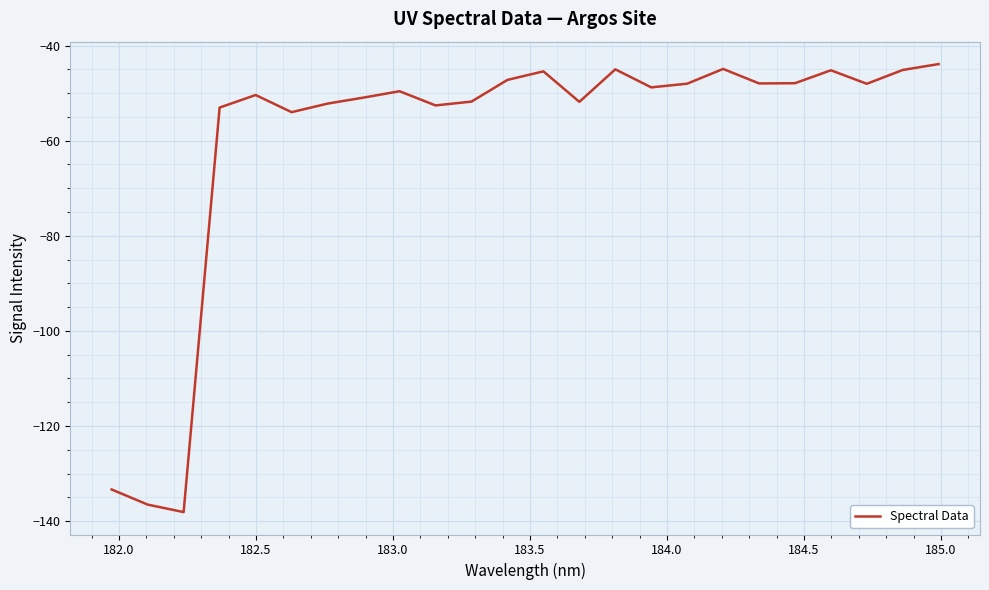

What is the difference between the maximum and minimum values?

94.2